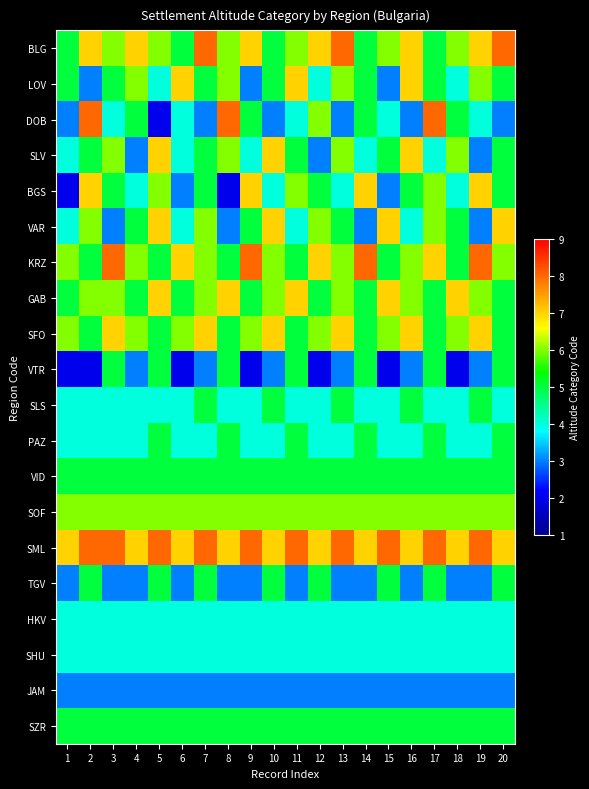

What is the difference between the highest and lowest values at 20?

5